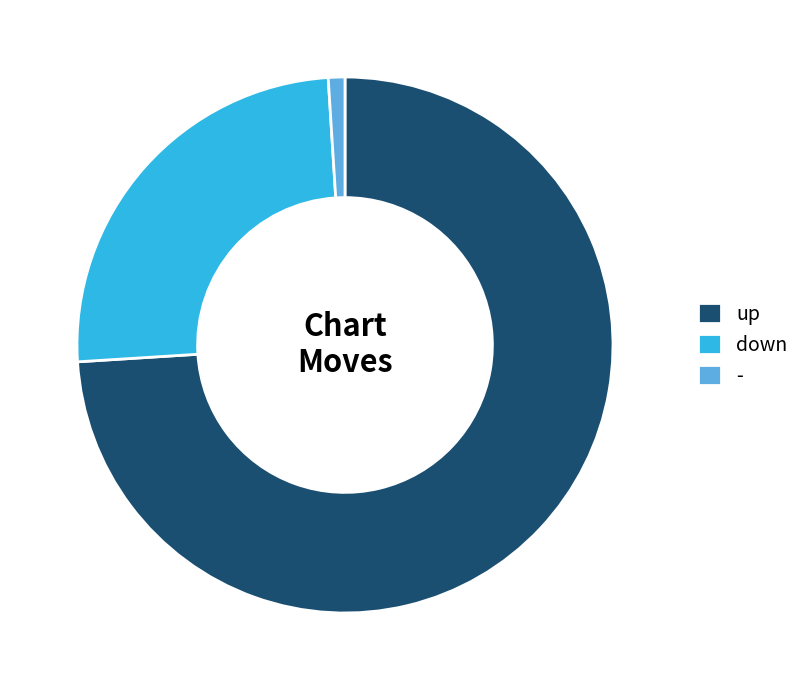

Which category accounts for the majority?

up